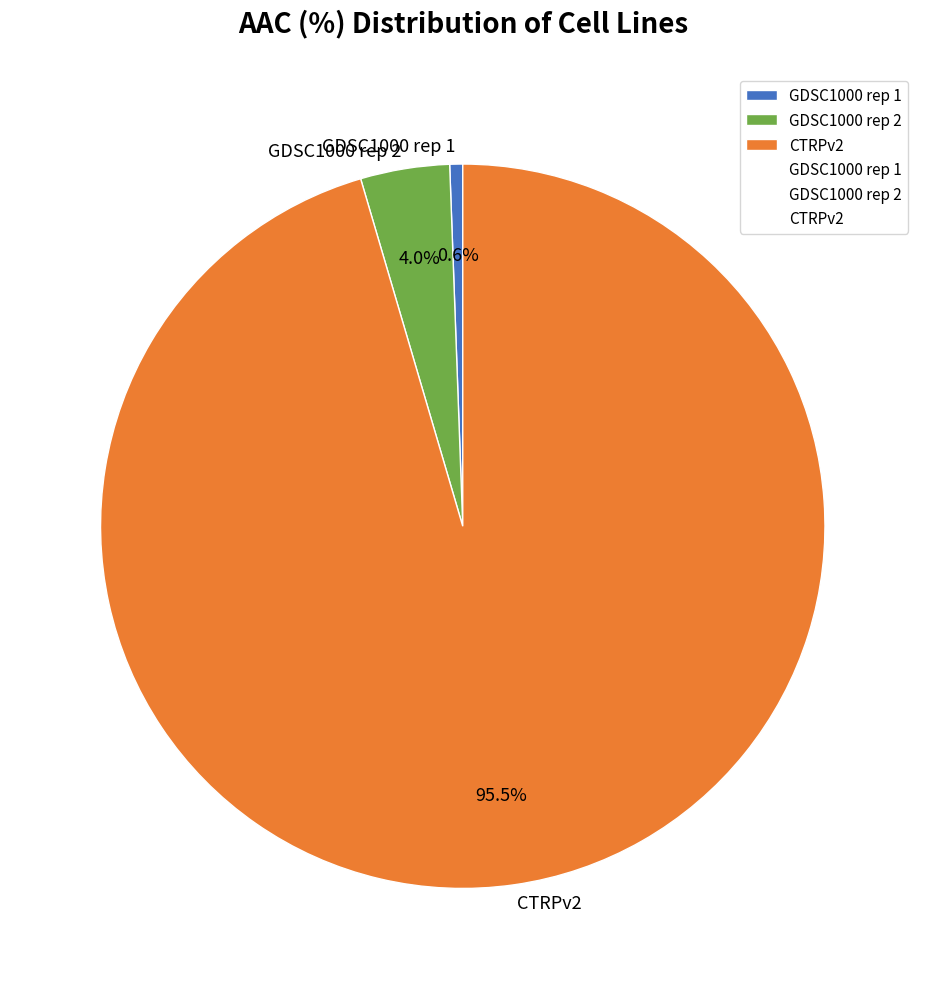

Rank the categories by value from lowest to highest.

GDSC1000 rep 1, GDSC1000 rep 2, CTRPv2